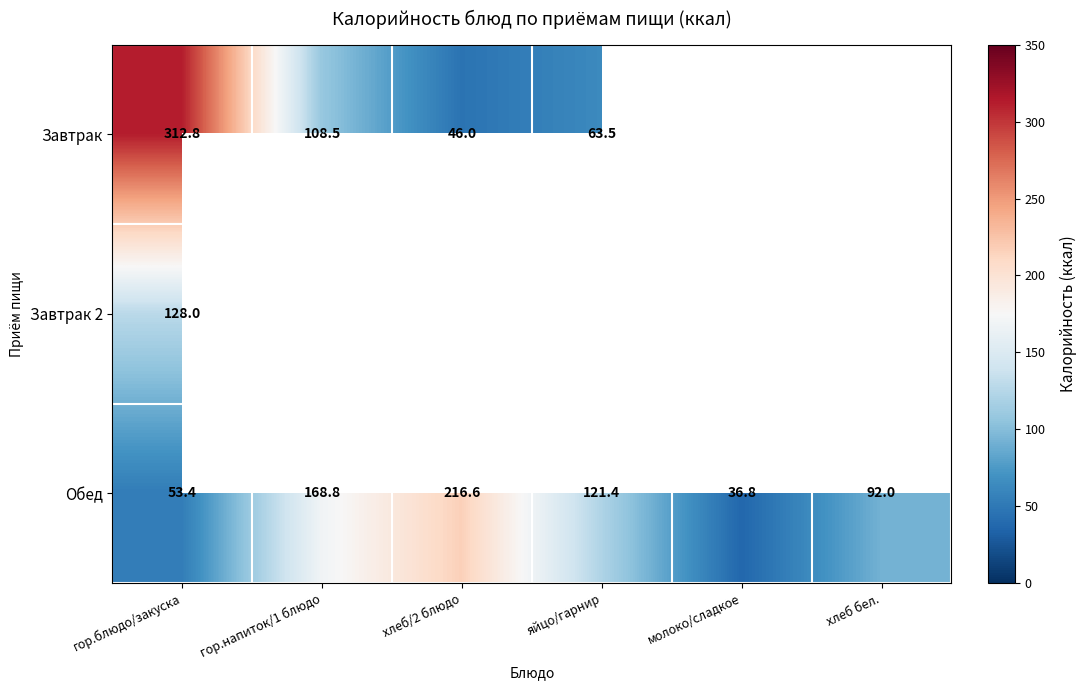

What is the spread (max minus min) of values at гор.напиток/1 блюдо?

60.3